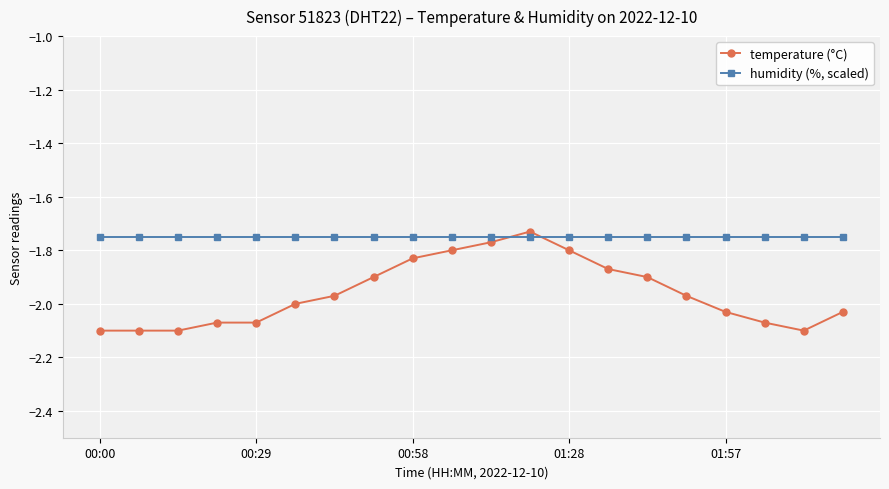

What is the difference between the second highest and minimum values in the temperature (°C) series?

0.3